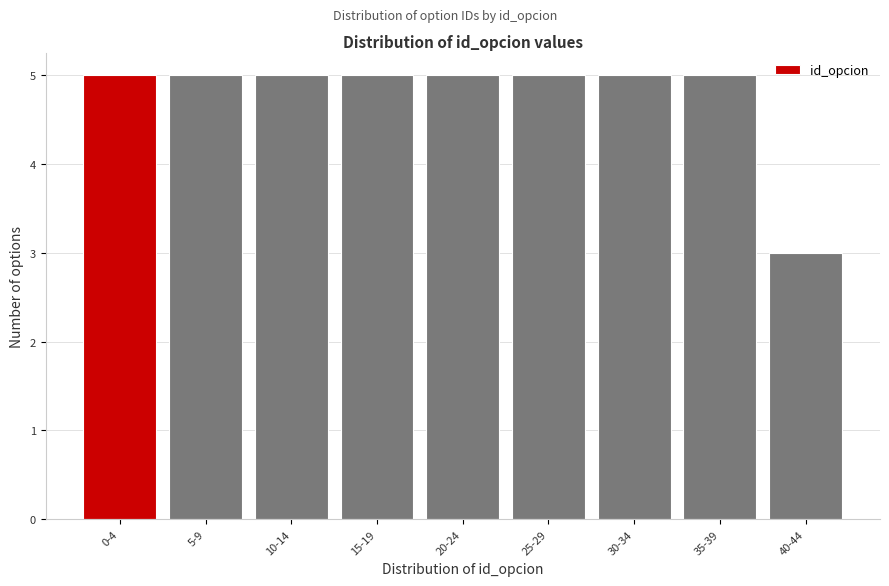

Reading left to right, transcribe all the data shown in this chart.

5	5	5	5	5	5	5	5	3